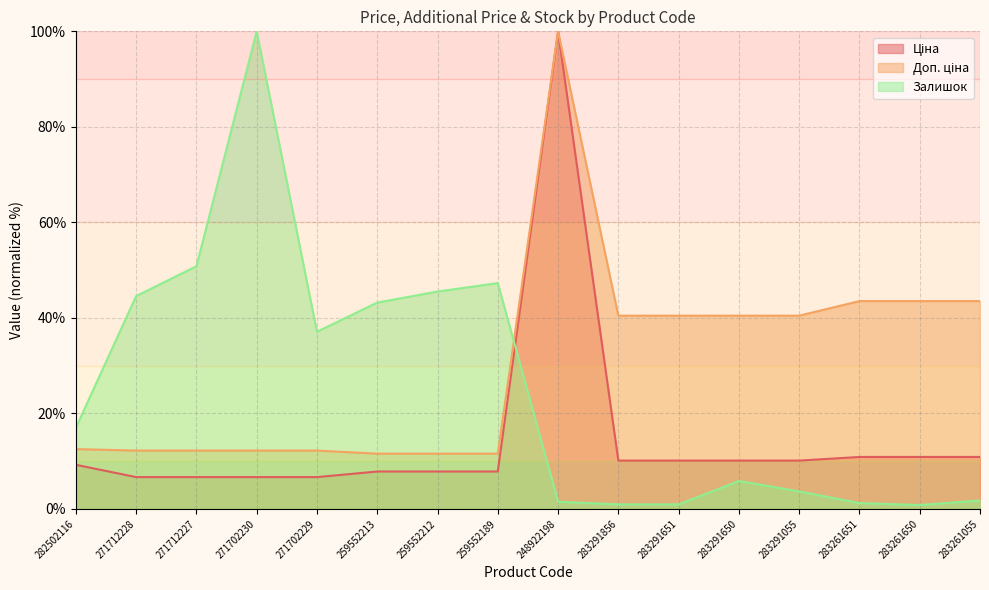

True or false: Ціна has more than 1 points higher than both neighbors.

False